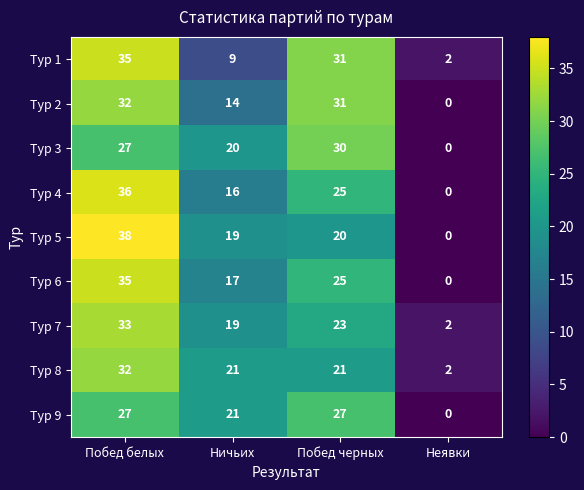

What is the difference between the Тур 9 values at Побед черных and Ничьих?

6